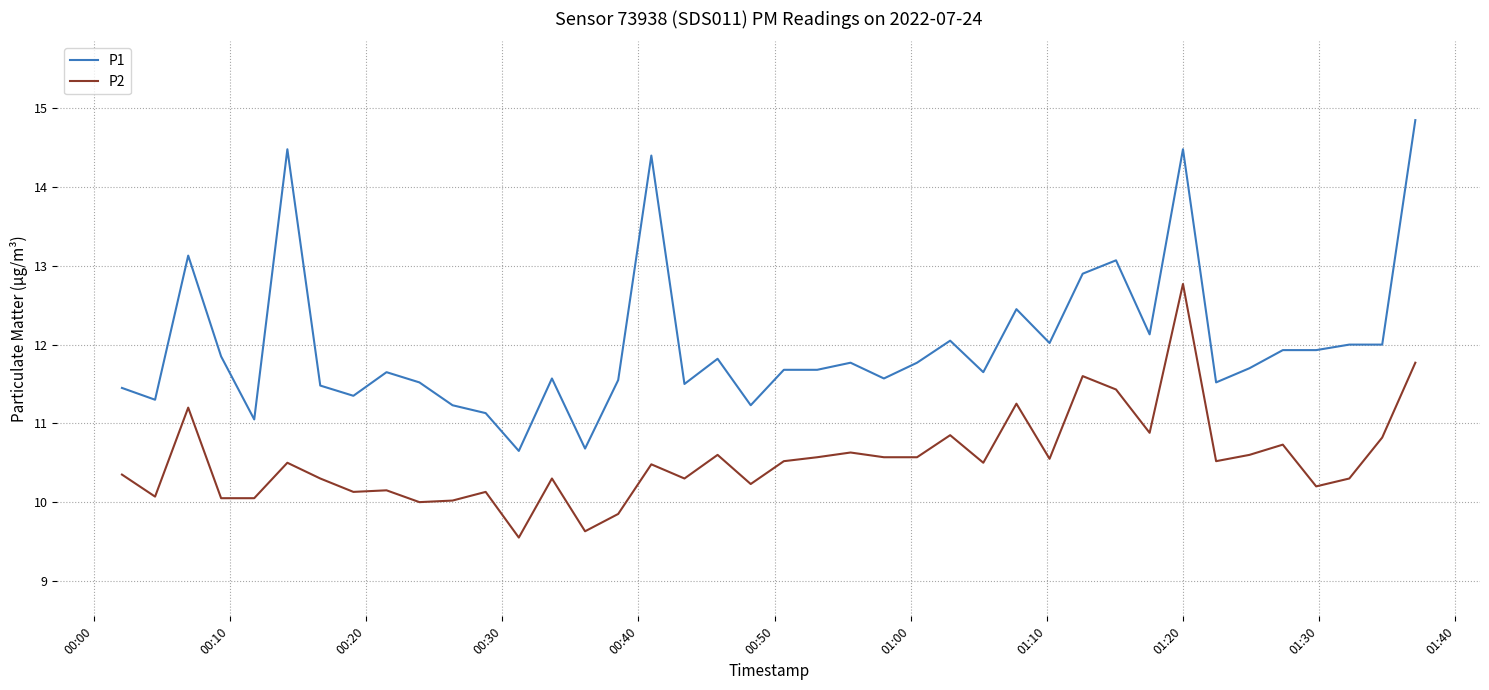

Which series has the largest total across all categories?

P1